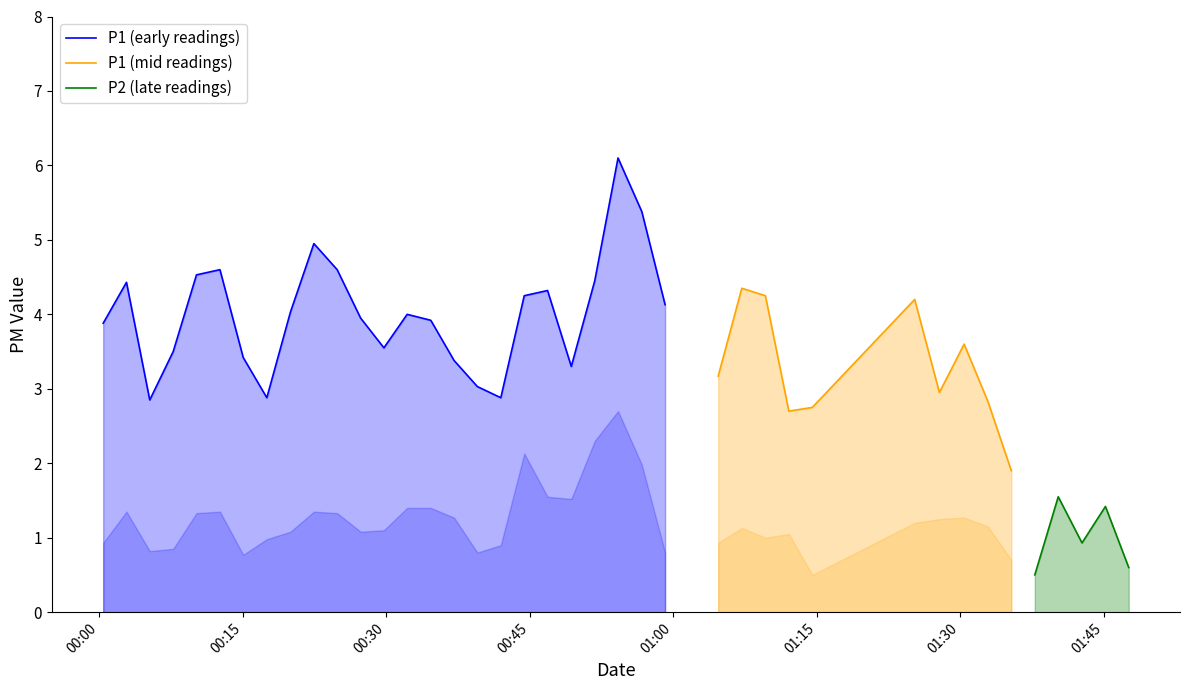

Which series has the largest range (max minus min)?

P1